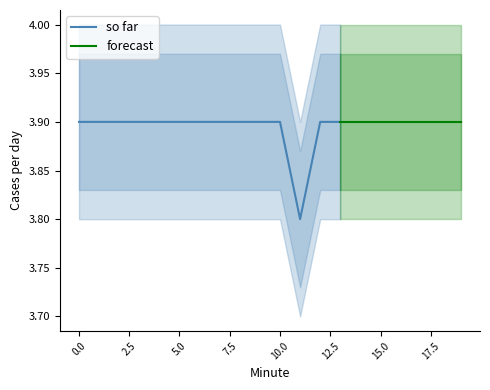

True or false: so far has a value of 0.9 at 10.0.

False